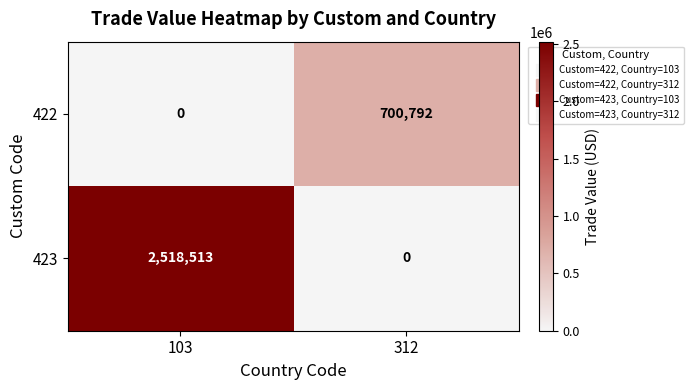

Reading left to right, transcribe all the data shown in this chart.

422: 0	700792
423: 2518513	0